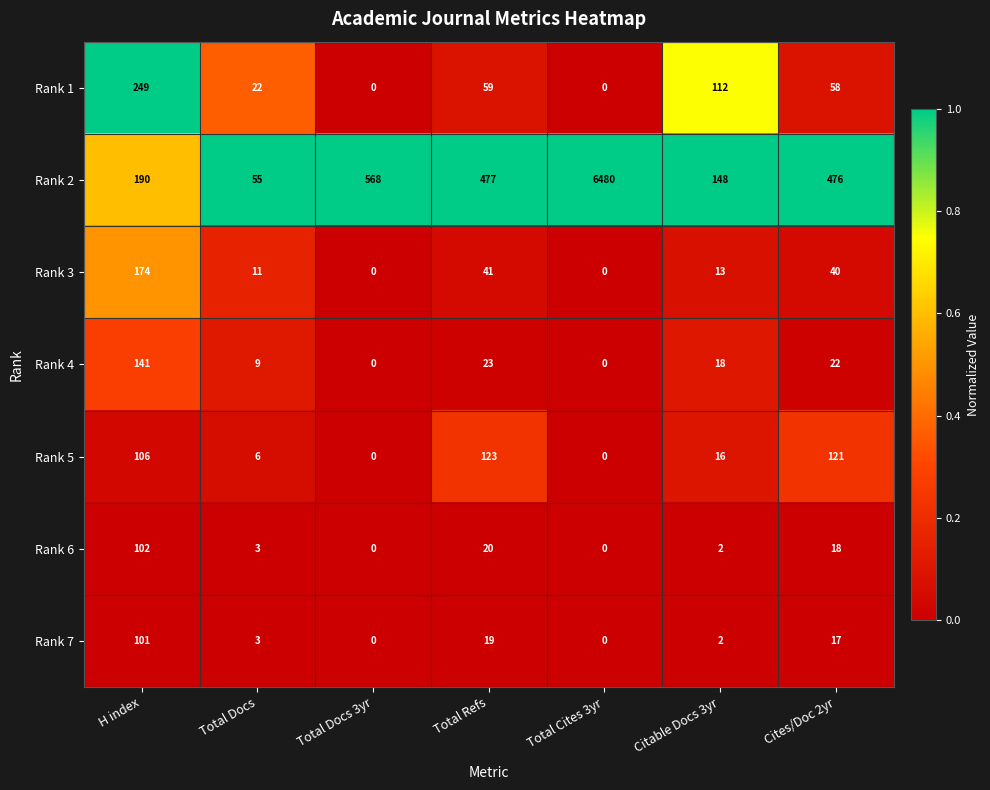

The value of Rank 3 at Cites/Doc 2yr is 40. True or false?

True